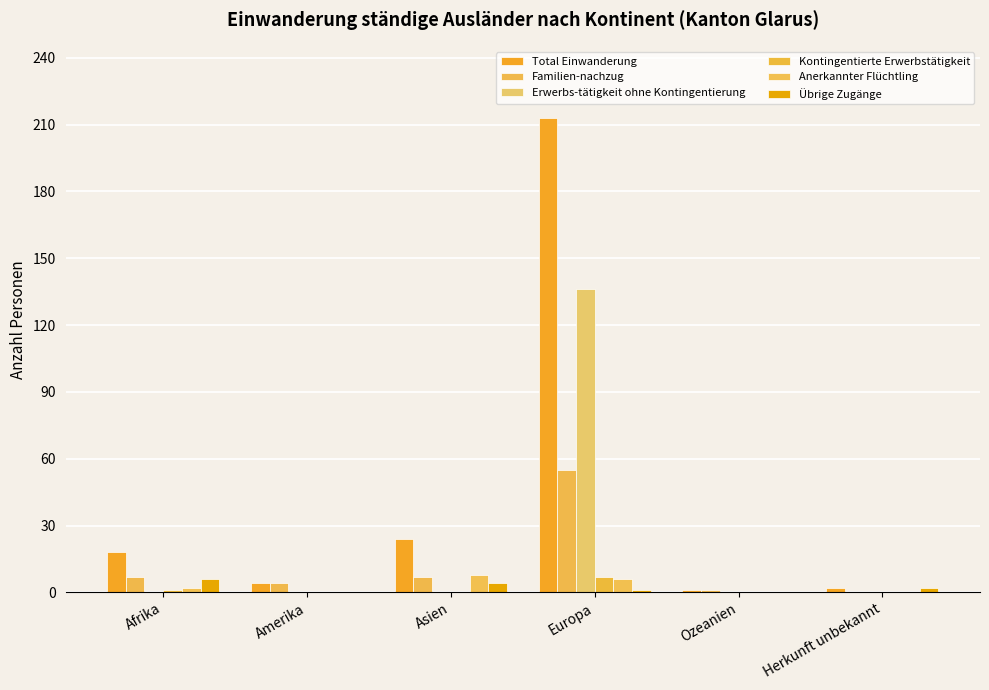

List the labels in order of Erwerbs-tätigkeit ohne Kontingentierung value, largest first.

Europa, Afrika, Amerika, Asien, Ozeanien, Herkunft unbekannt